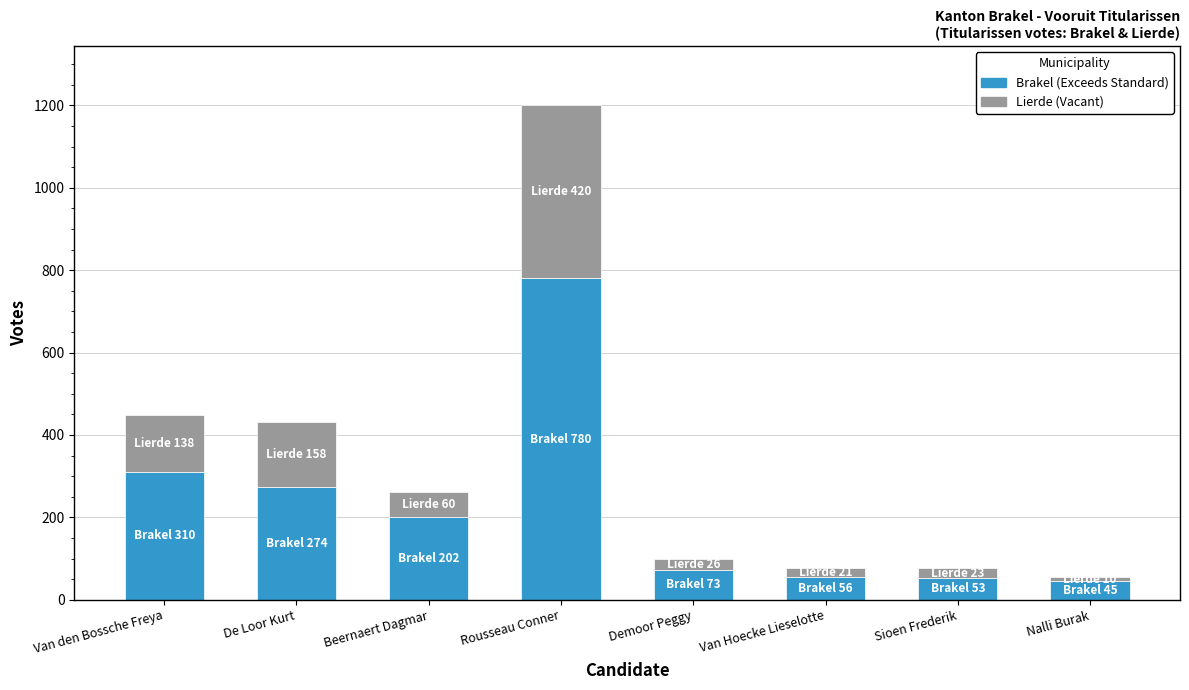

At which category is the sum across all series the highest?

Rousseau Conner